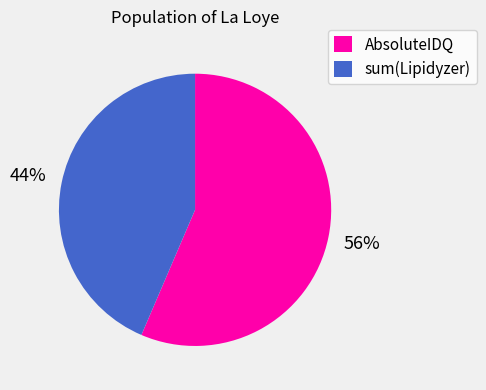

Count the number of slices in the pie.

2